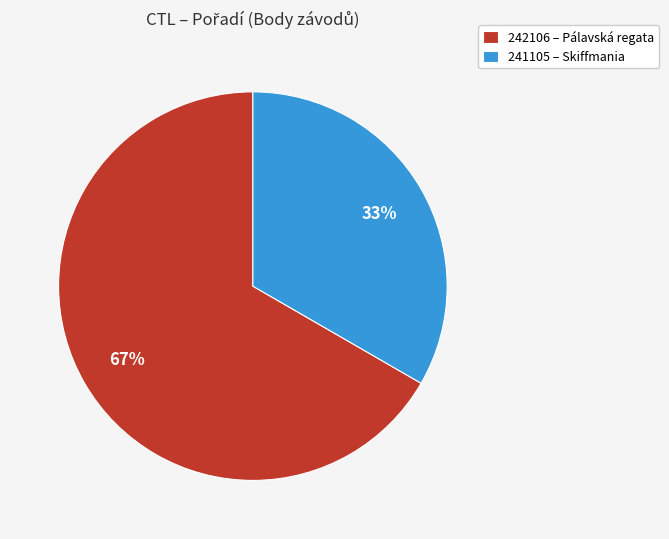

Which category accounts for the majority?

242106